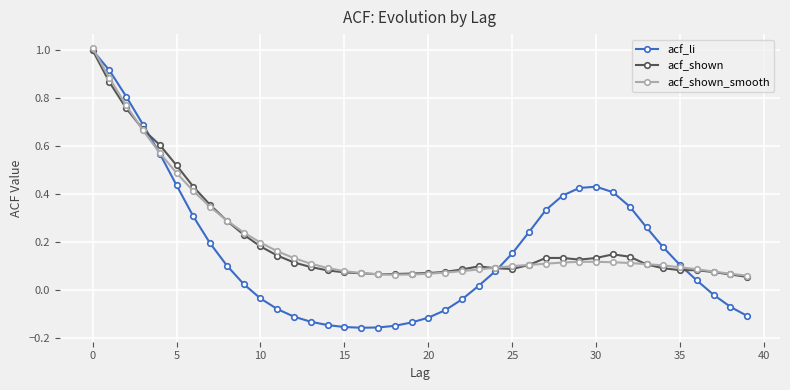

What are all the series names shown in the legend?

acf_li, acf_shown, acf_shown_smooth